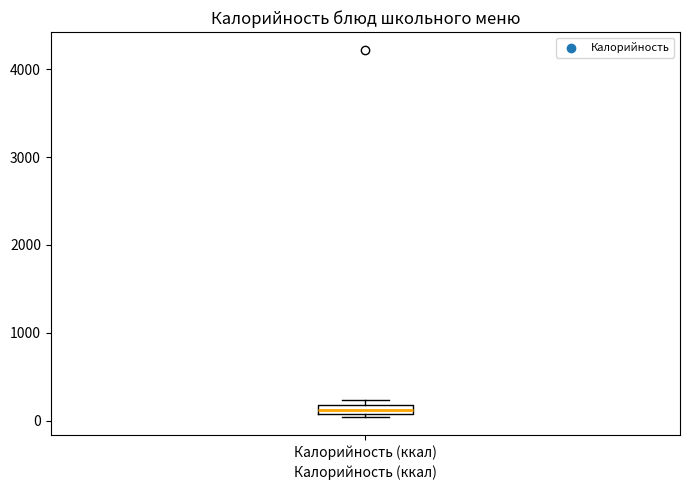

Where is the lower edge of the box for Калорийность (ккал) on the y-axis? The values are not printed on the chart, so give them approximately, as read against the axis.

100